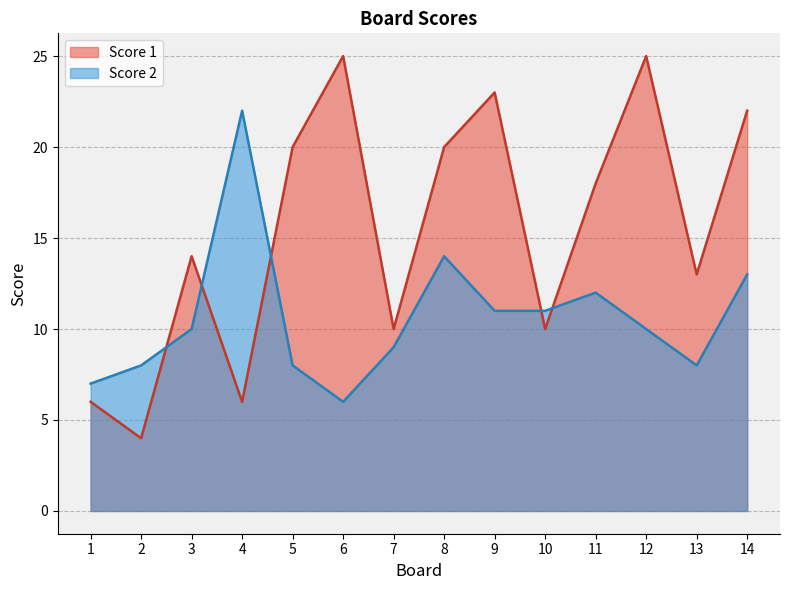

True or false: Score 2 has more than 2 points higher than both neighbors.

True